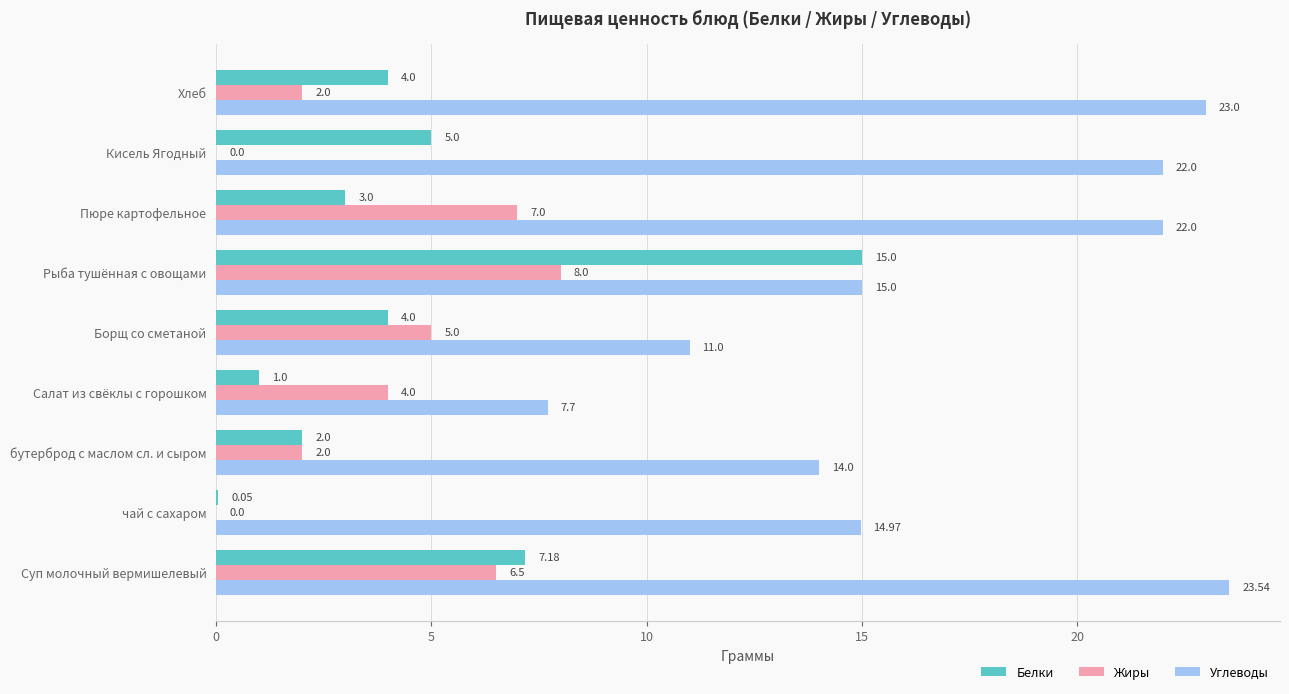

Which series has the largest total across all categories?

Углеводы